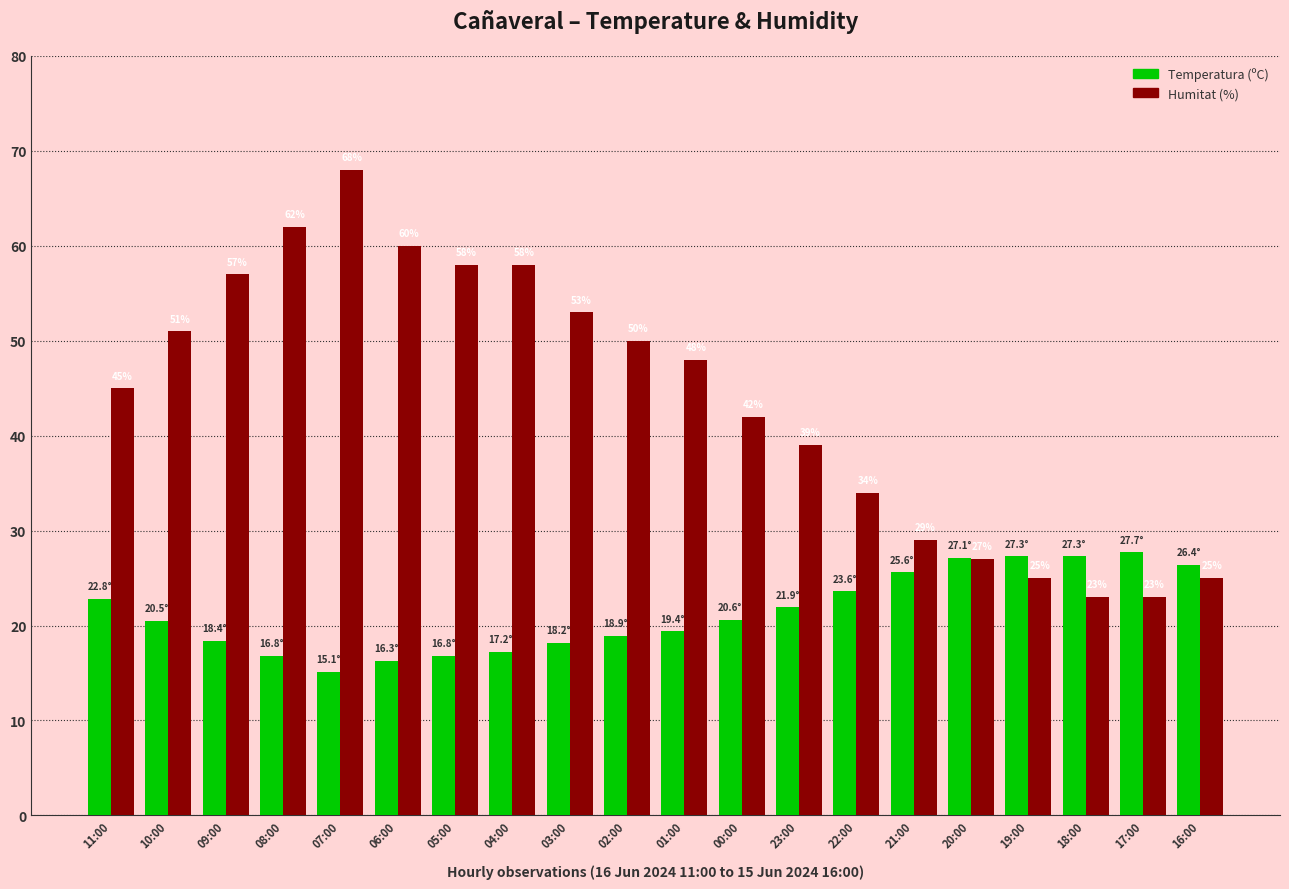

How many series are shown in this chart?

2